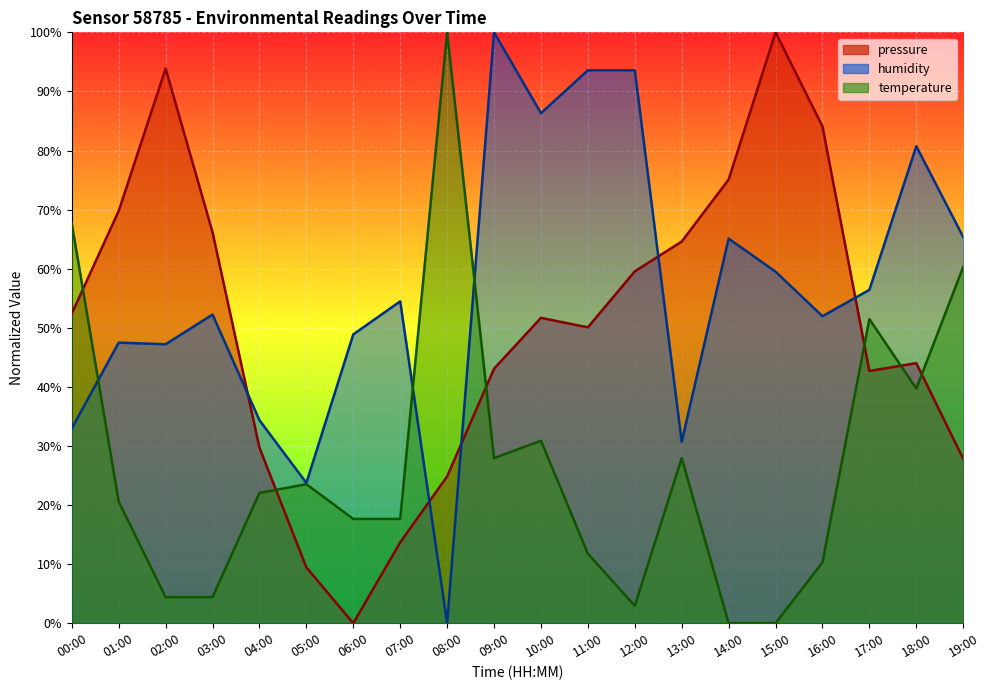

How many categories are shown in the chart?

20